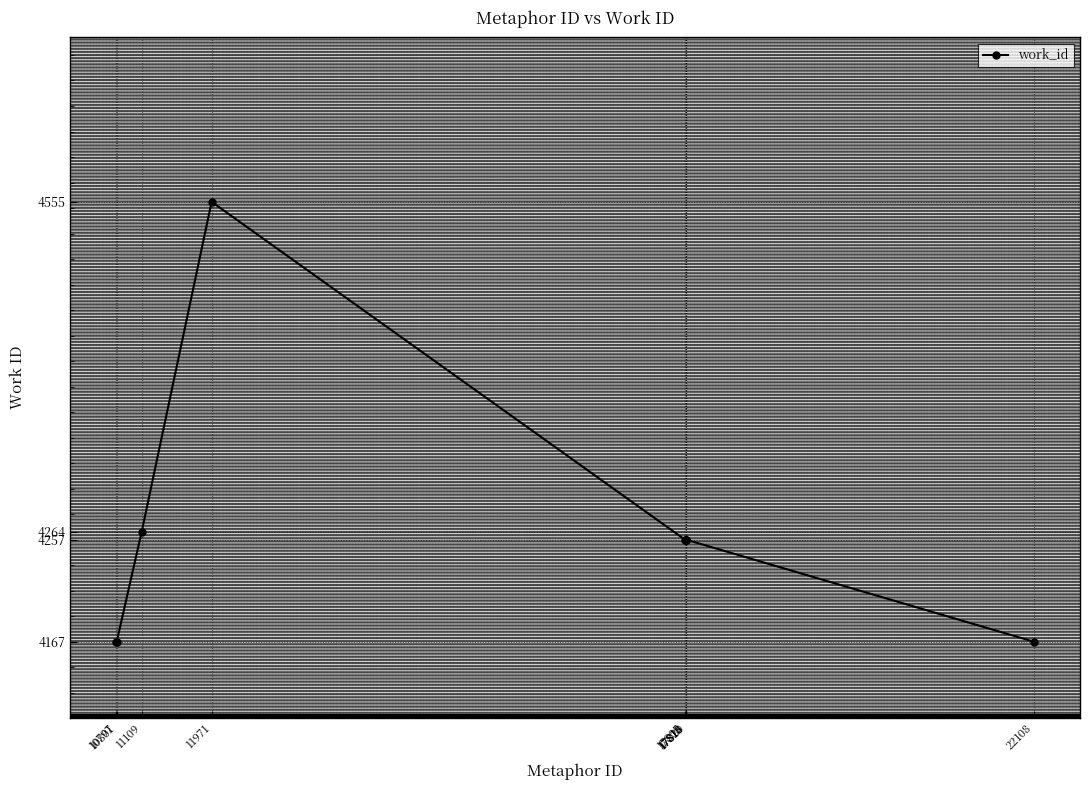

Where is the data nearest to the value 4361?

11109